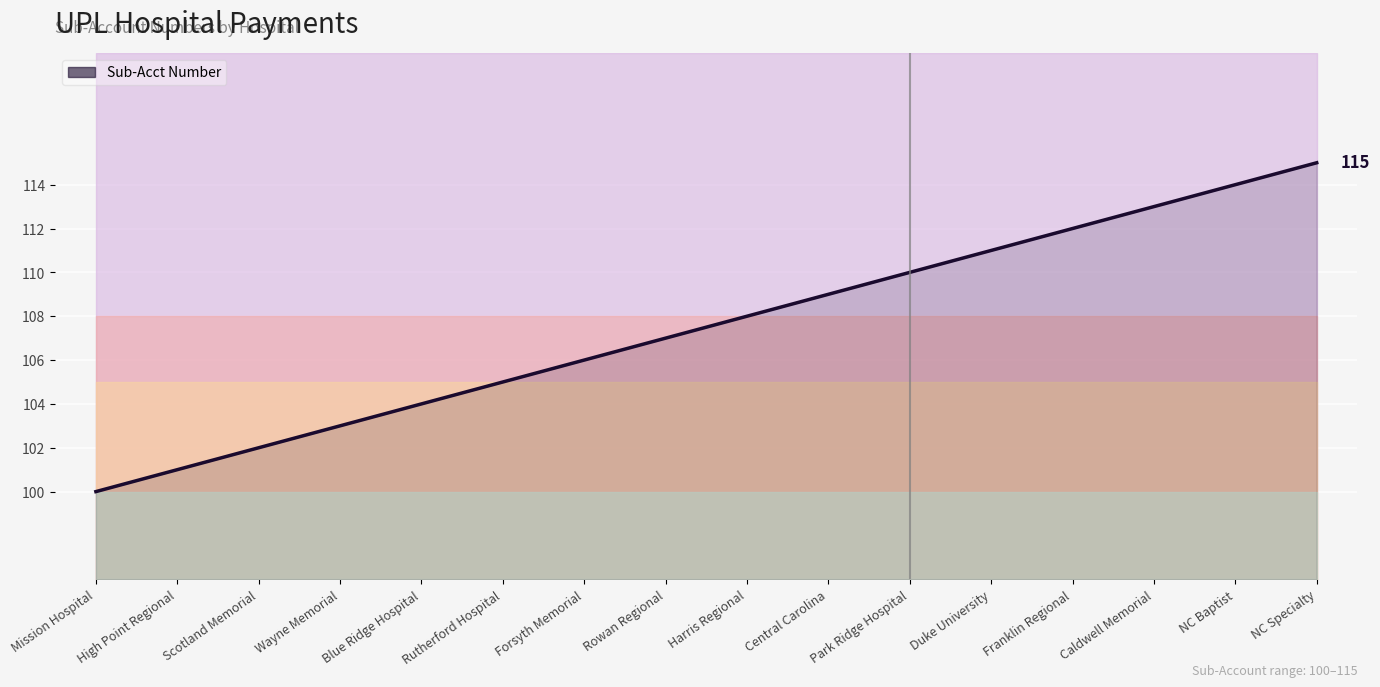

The chart shows a value of 109 at Central Carolina. True or false?

True